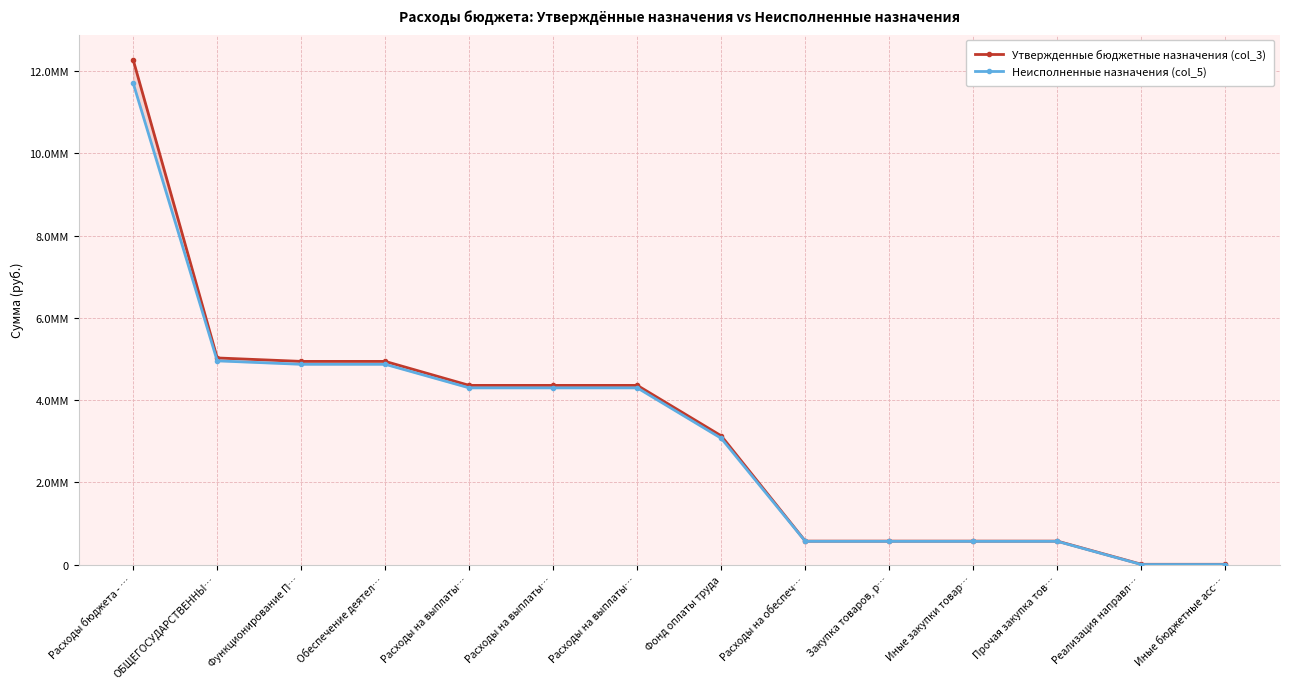

Which series has the widest spread of values?

Утвержденные бюджетные назначения (col_3)